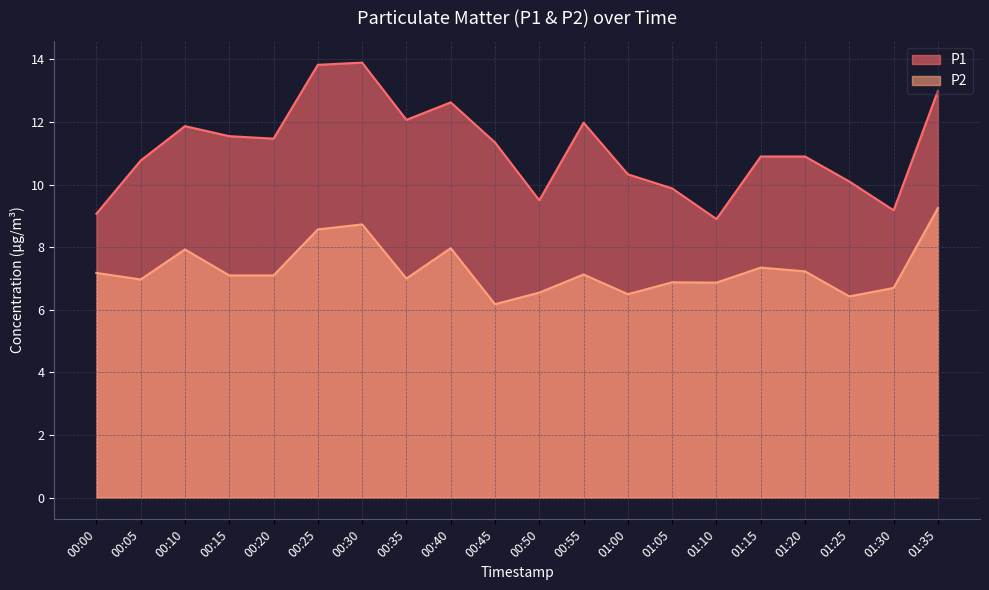

Does the chart display data point markers on the line(s)?

No